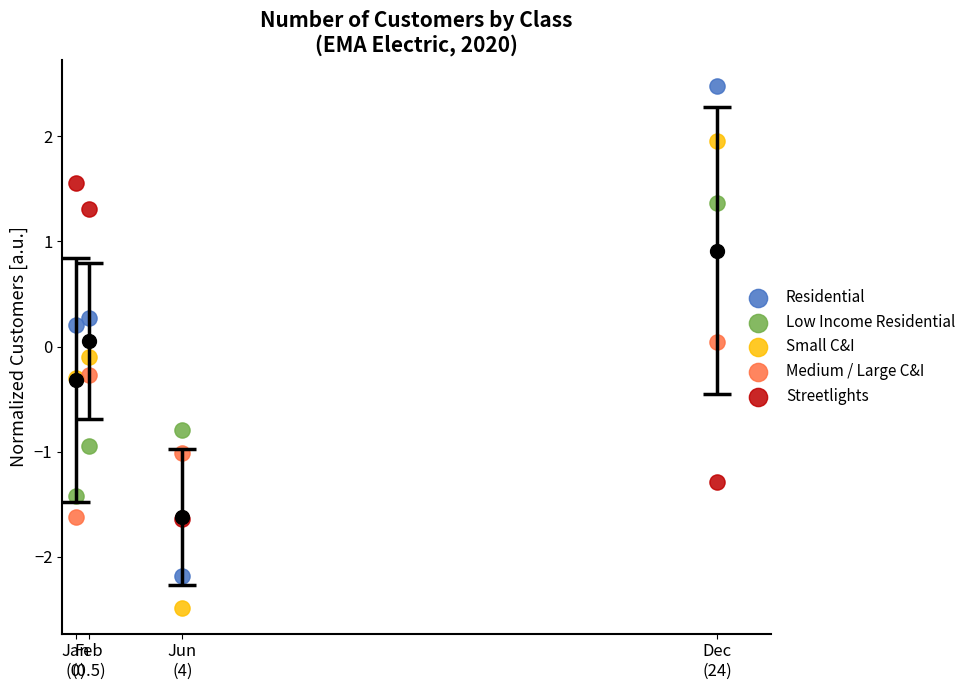

What is the X range (max minus min) for the scatter plot?

24.0